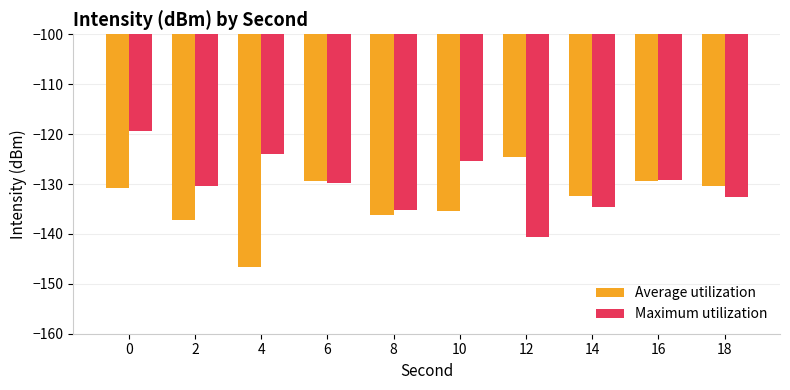

How many data points in Maximum utilization are above -129?

3